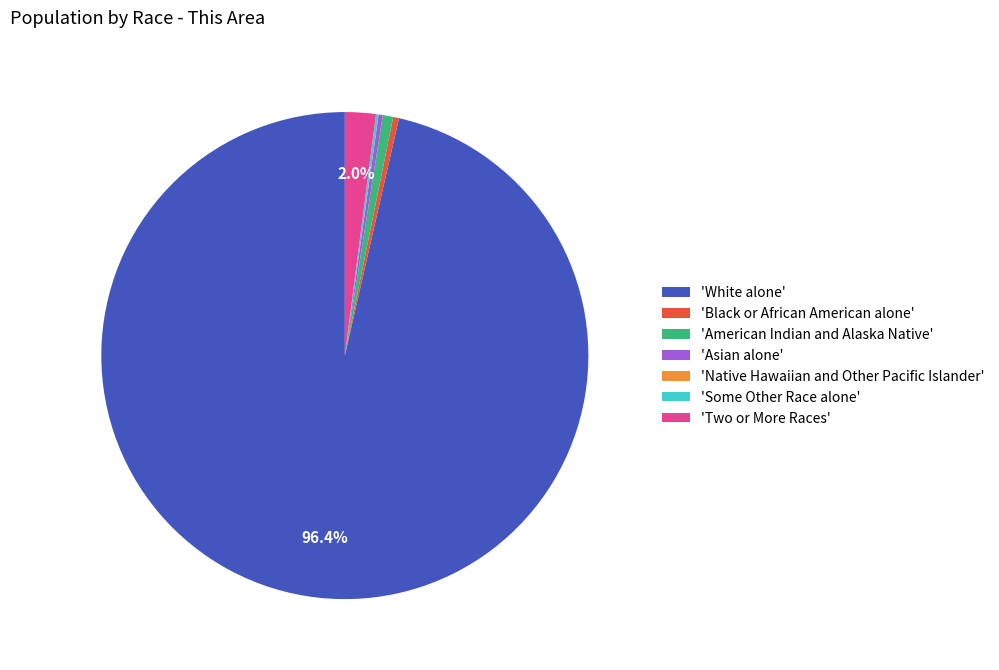

Between 'Two or More Races' and 'American Indian and Alaska Native', which is larger?

'Two or More Races'